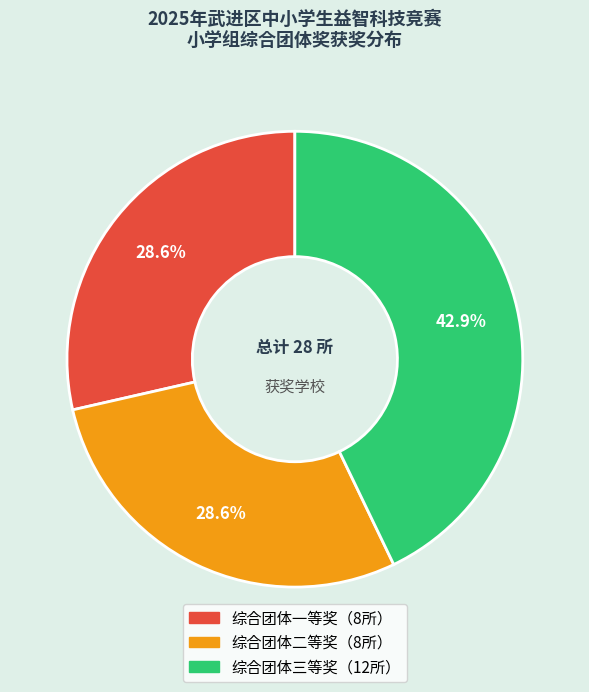

Is there any slice that represents more than half of the pie?

No